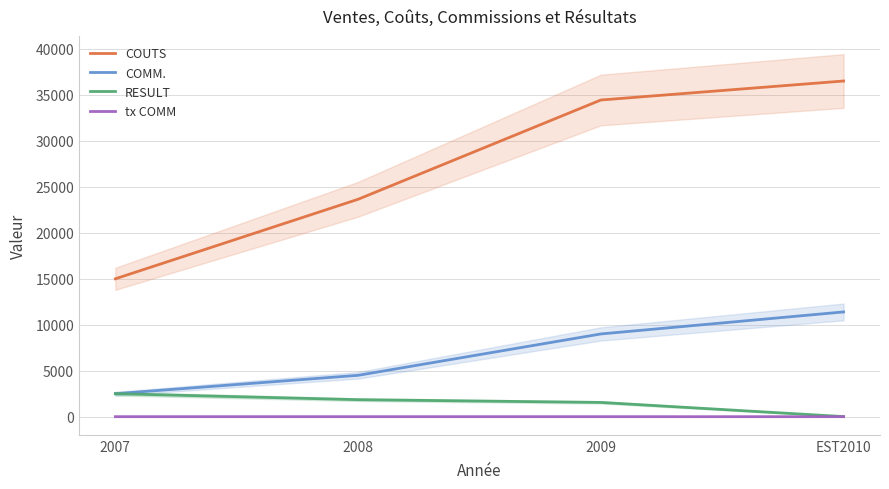

List the series in order of their peak value, highest first.

COUTS, COMM., RESULT, tx COMM